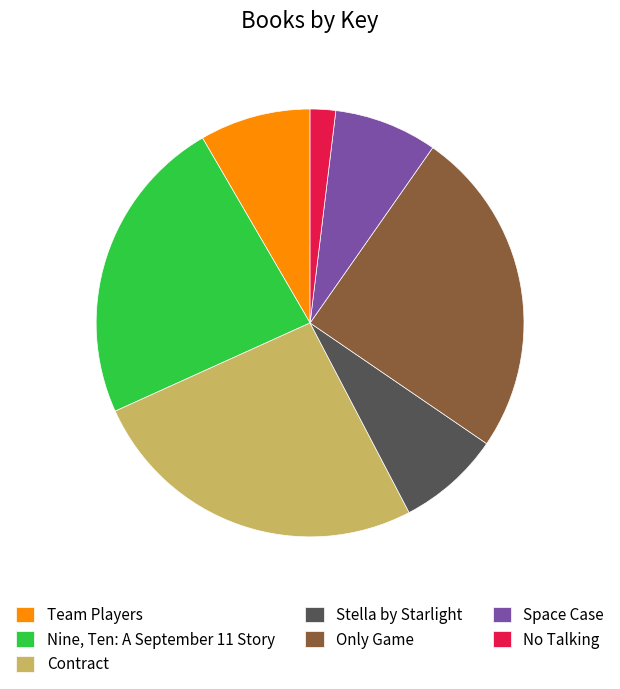

Is the sum of Stella by Starlight and Only Game greater than half?

No